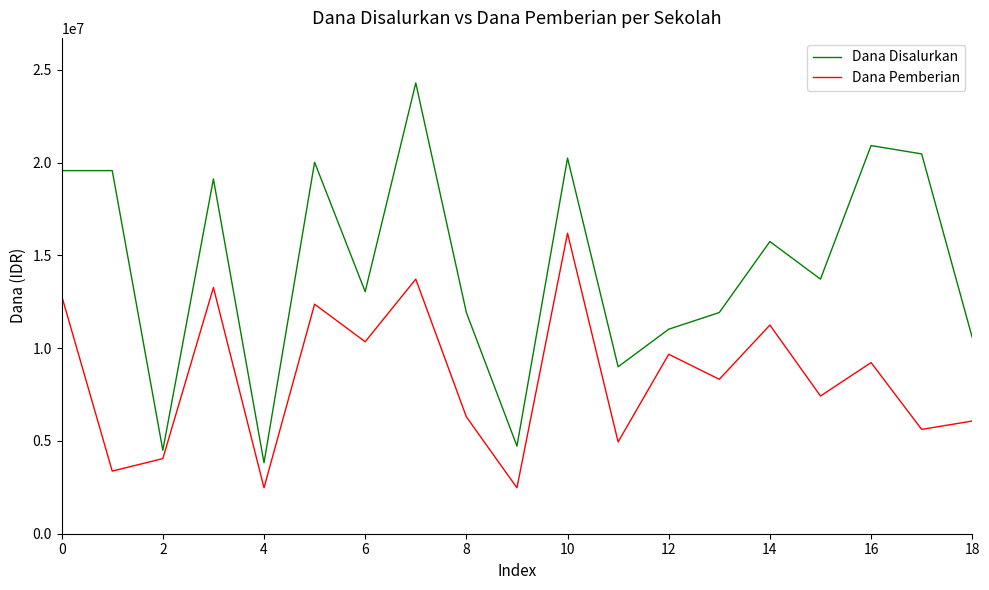

What is the maximum value shown in the chart?

24300000